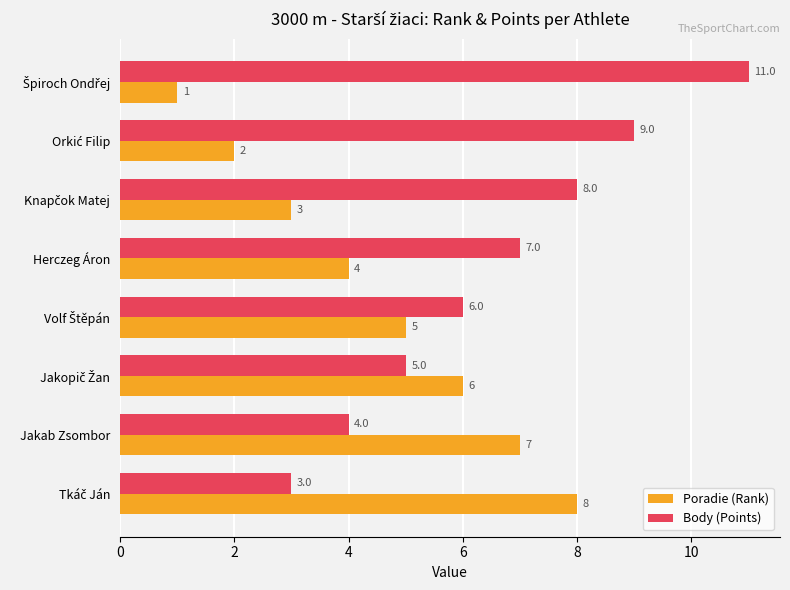

Which series has the widest spread of values?

Body (Points)